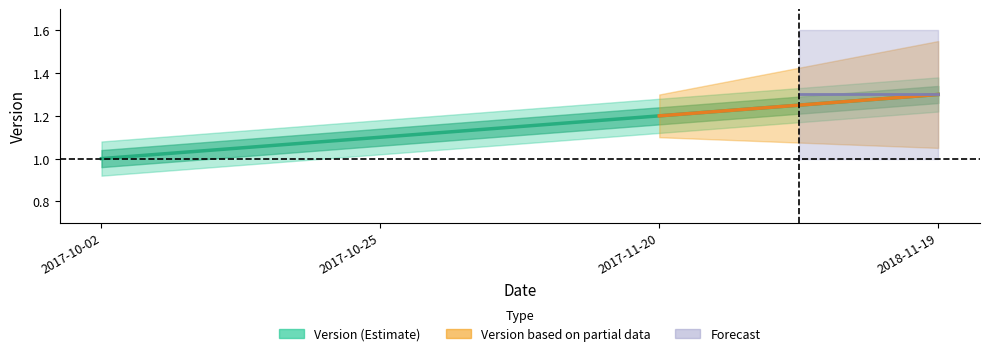

Which category has the highest value across all series?

2018-11-19